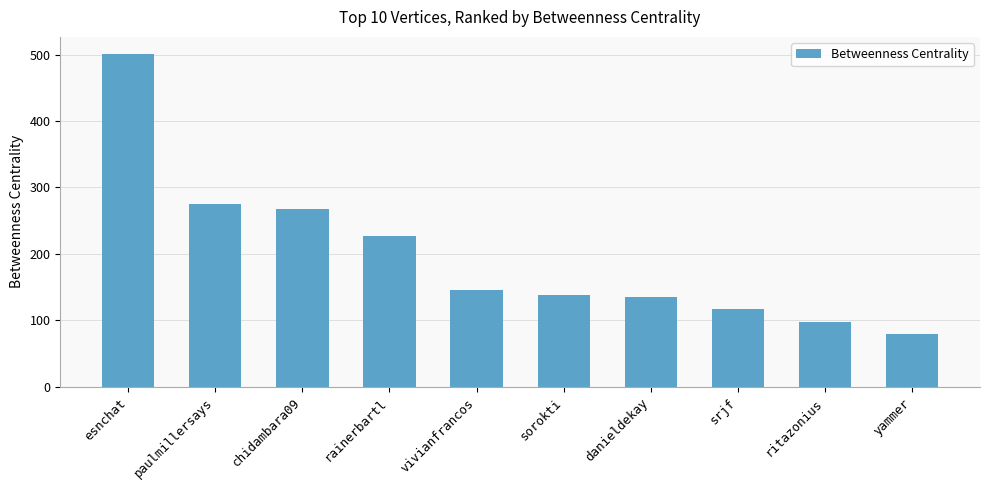

Which label corresponds to the largest value in the chart?

esnchat